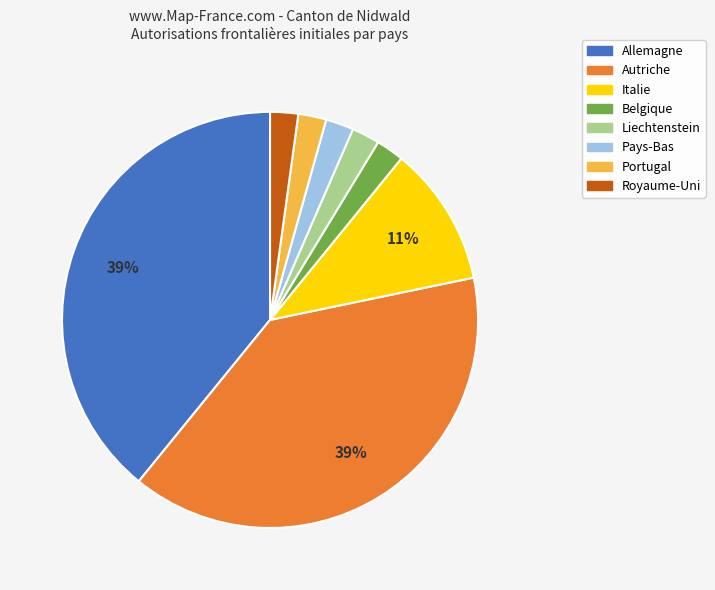

Do Autriche and Liechtenstein together represent more than half of the pie?

No